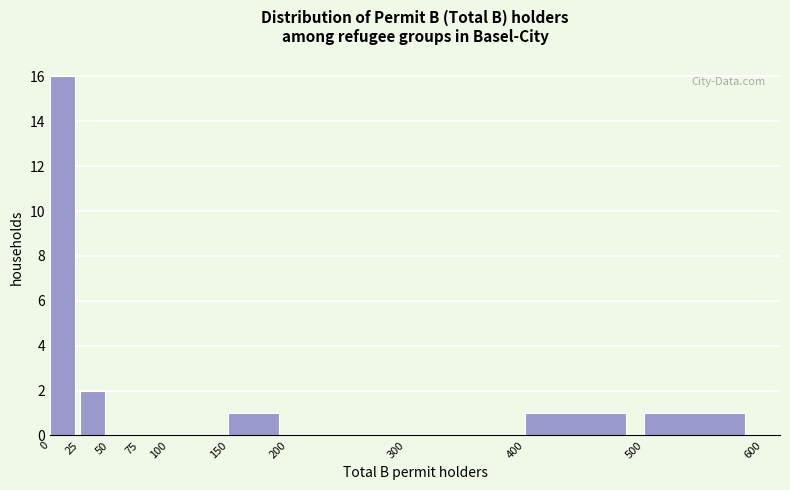

Reading left to right, transcribe this chart: for each bar, give the range it covers on the x-axis and its height. The values are not printed on the chart, so give them approximately, as read against the axis.

0 to 25: 16
25 to 50: 2
50 to 75: 0
75 to 100: 0
100 to 150: 0
150 to 200: 1
200 to 300: 0
300 to 400: 0
400 to 500: 1
500 to 600: 1